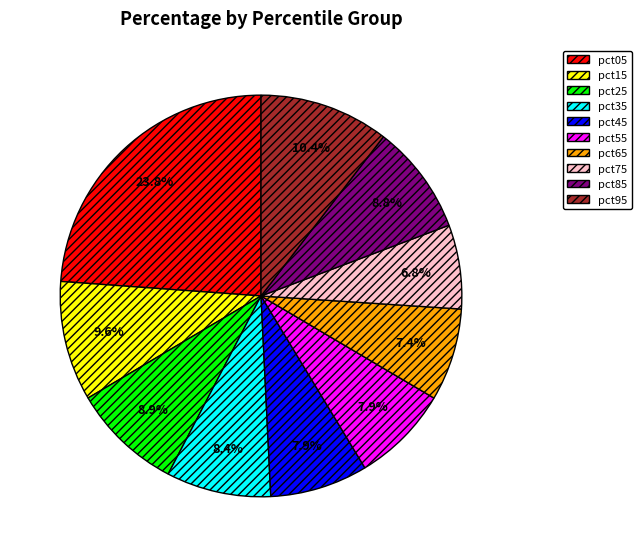

True or false: pct15 accounts for 10% of the total.

True